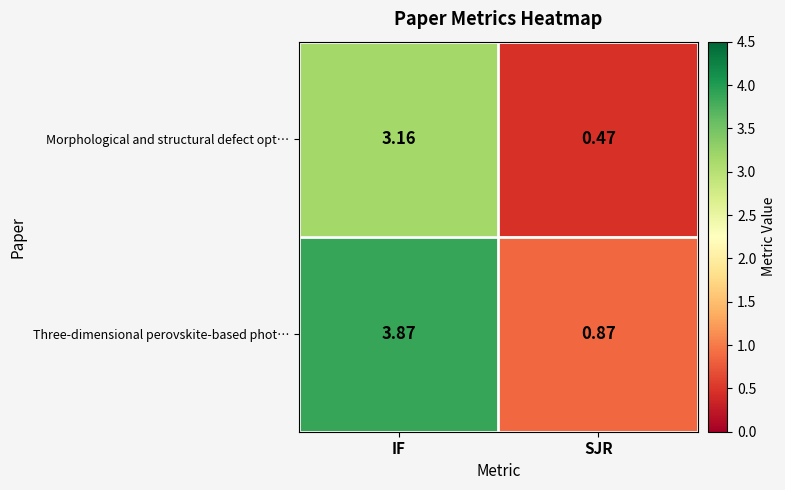

At which label does Morphological and structural defect opt… first exceed 3?

IF